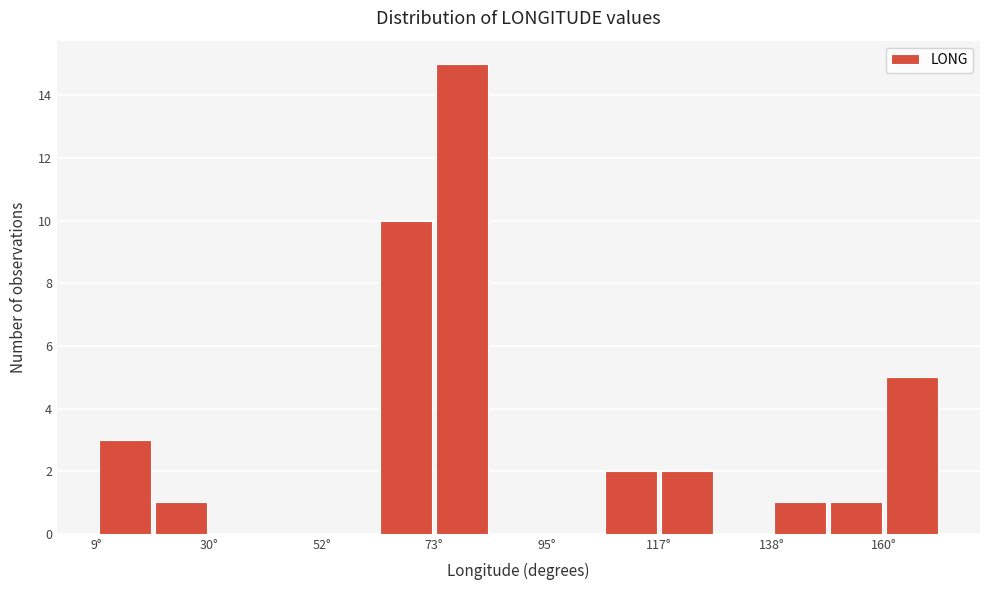

Around what value on the x-axis is the tallest bar? Give the approximate position of its centre, as read against the axis.

80